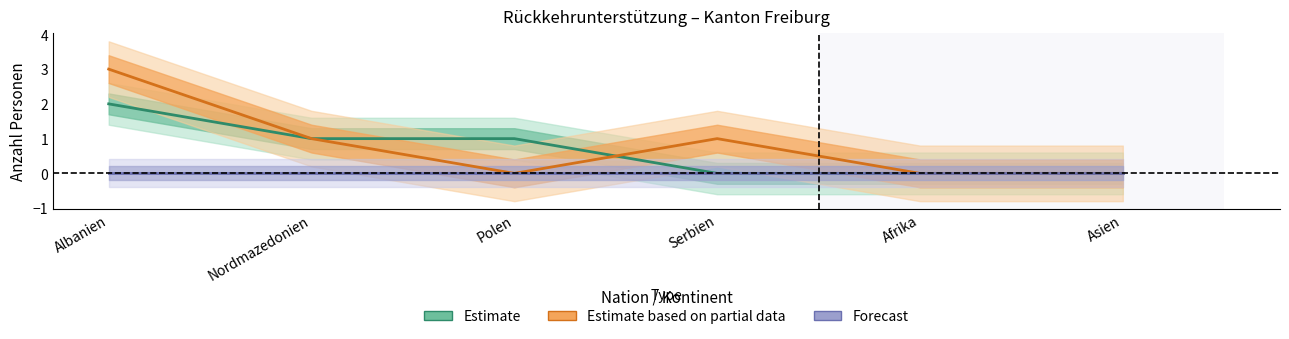

List the series in order of their overall mean, lowest first.

Forecast, Estimate, Estimate based on partial data